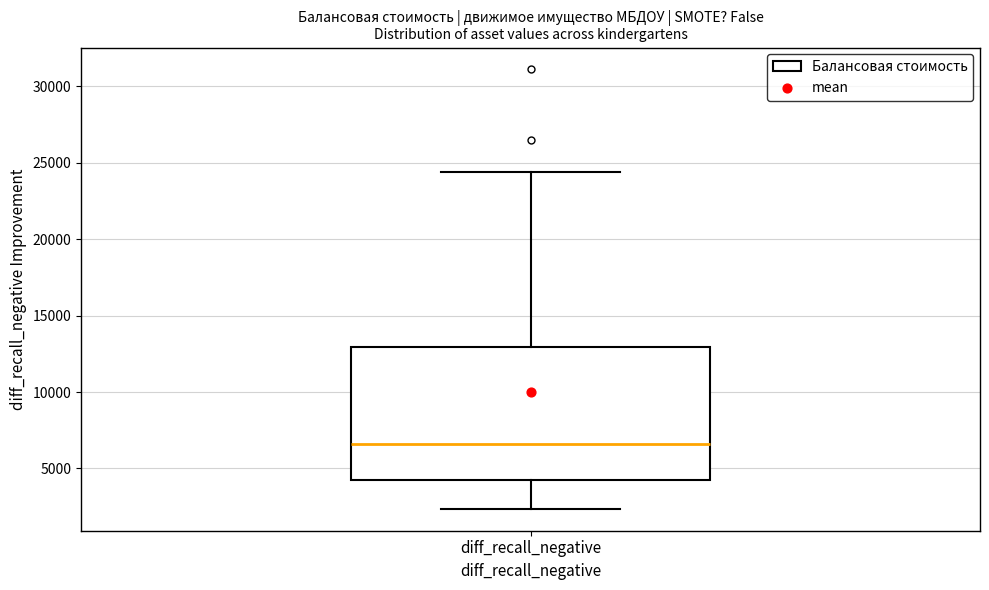

Read this box plot against the y-axis: the position of the median line, the range covered by the box, and the ends of both whiskers. The values are not printed on the chart, so give them approximately, as read against the axis.

median 6500, box 4000 to 13000, whiskers 2500 to 24500